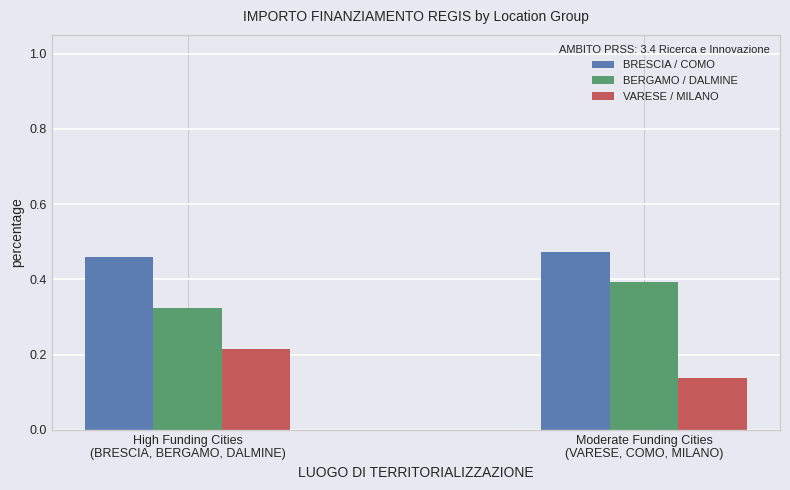

Which series has the largest total across all categories?

BRESCIA / COMO